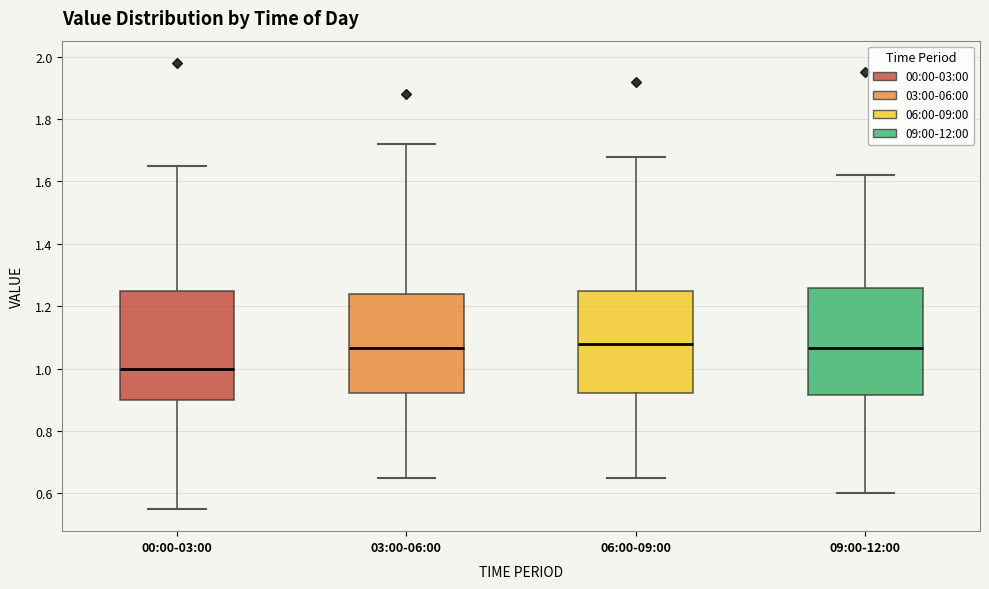

Reading left to right, read every box against the y-axis: the position of its median line, the range the box covers, and the ends of its whiskers. The values are not printed on the chart, so give them approximately, as read against the axis.

00:00-03:00: median 1.00, box 0.90 to 1.26, whiskers 0.56 to 1.66
03:00-06:00: median 1.06, box 0.92 to 1.24, whiskers 0.66 to 1.72
06:00-09:00: median 1.08, box 0.92 to 1.26, whiskers 0.66 to 1.68
09:00-12:00: median 1.06, box 0.92 to 1.26, whiskers 0.60 to 1.62